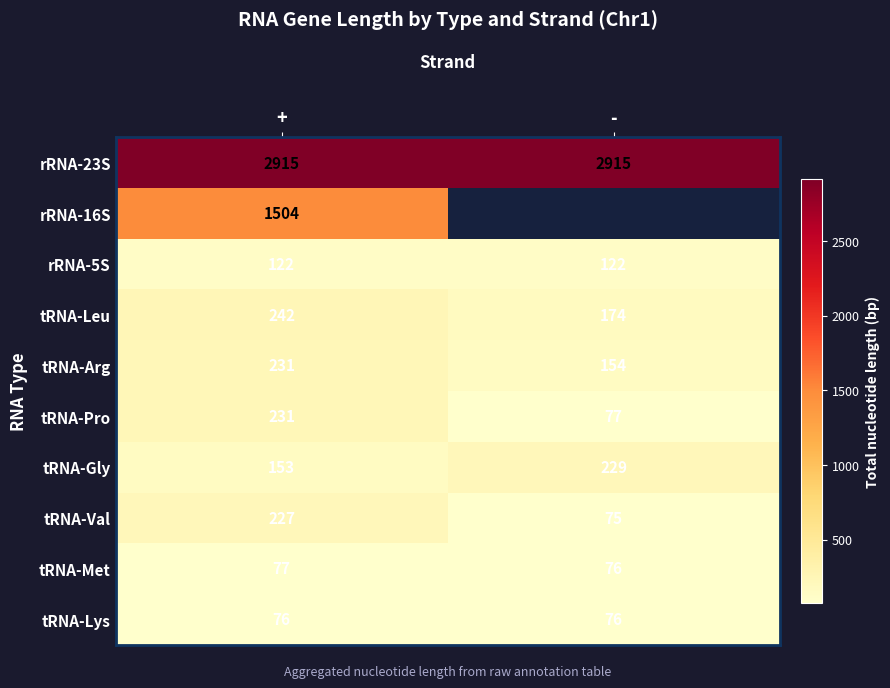

The rRNA-5S series shows 122 at -. True or false?

True